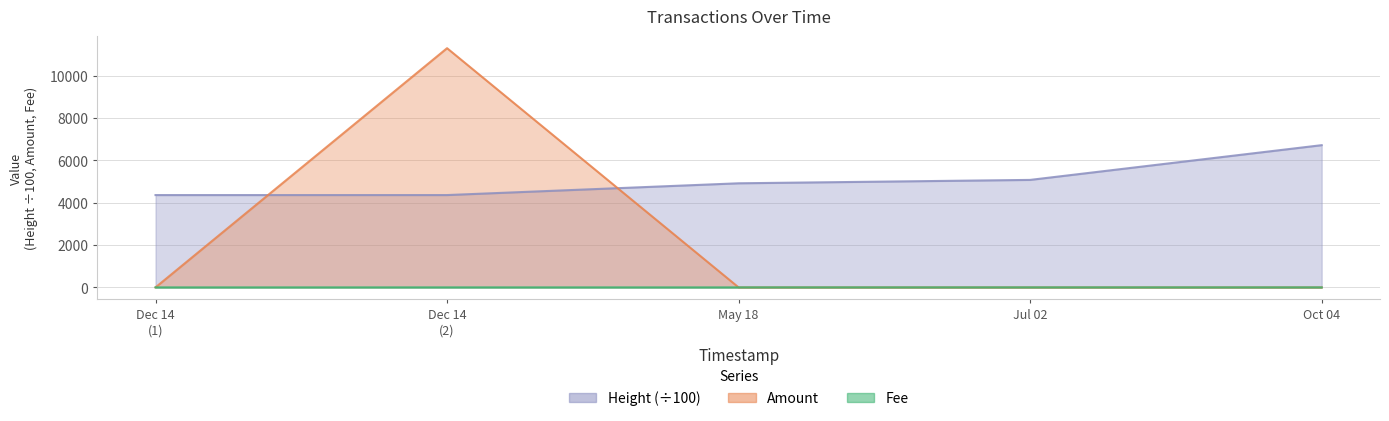

Rank the series by their maximum value, from lowest to highest.

Fee, Height, Amount